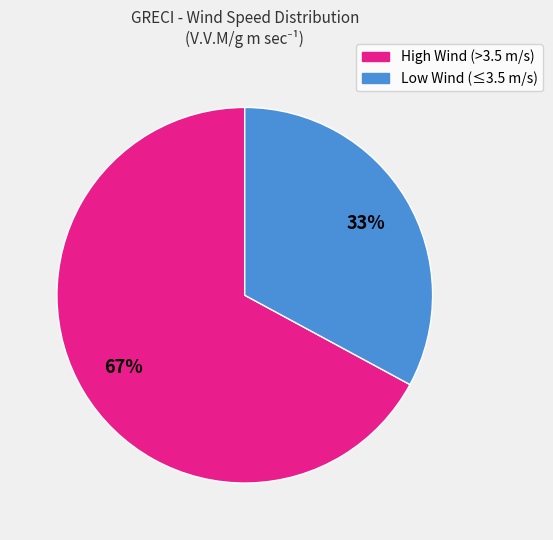

Rank the categories by value from highest to lowest.

High Wind (>3.5 m/s), Low Wind (≤3.5 m/s)